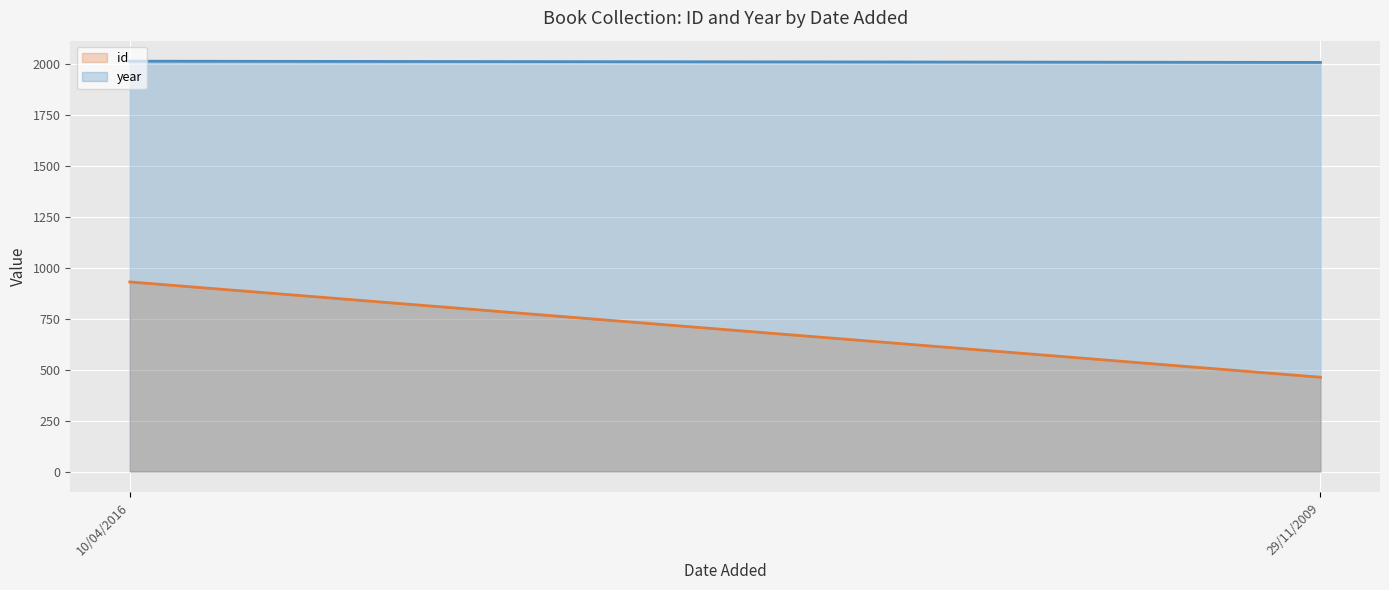

What is the difference between the highest and lowest values at 29/11/2009?

1546